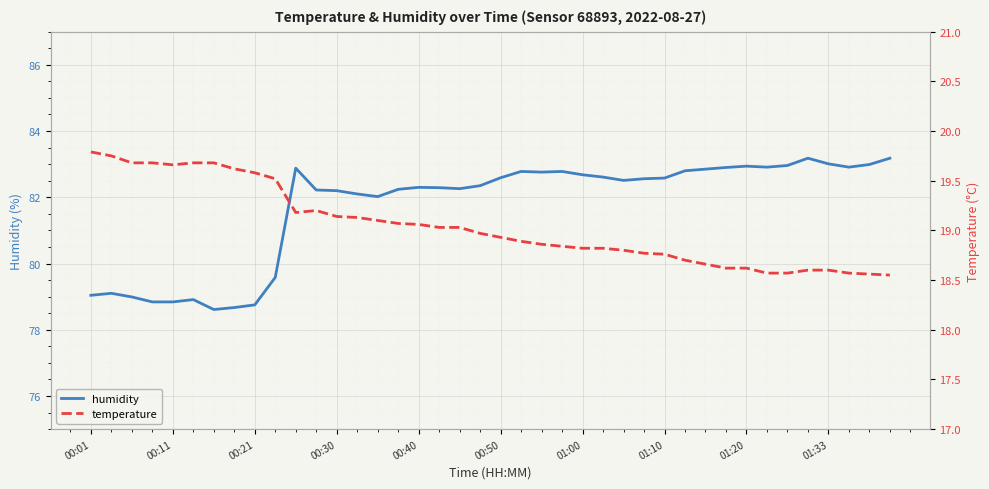

How many categories are shown in the chart?

40